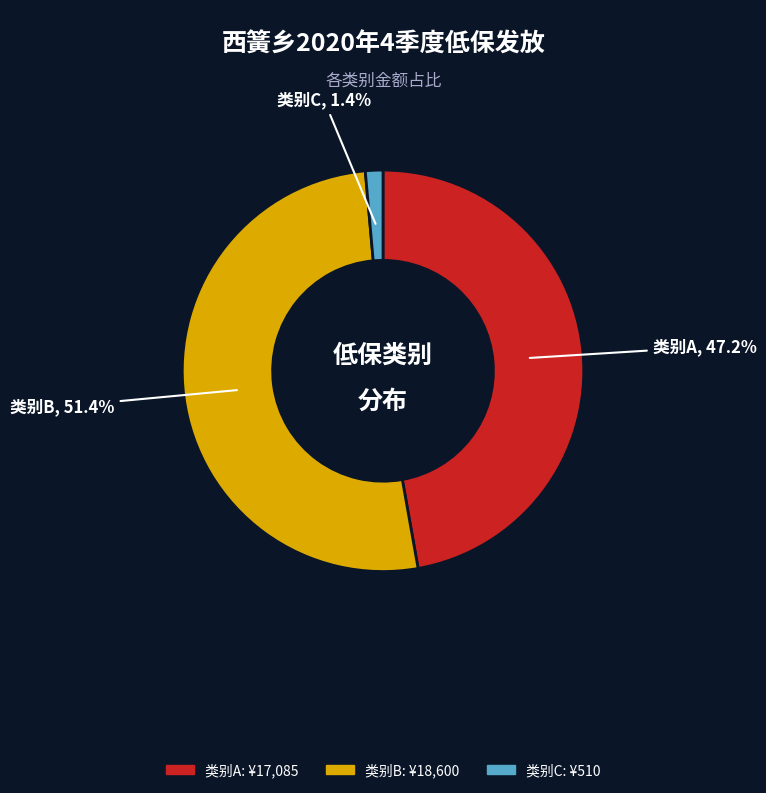

Is there any slice that represents more than half of the pie?

Yes